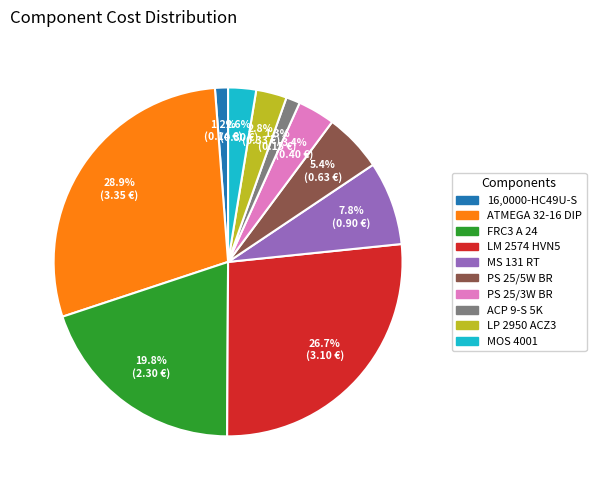

Is the sum of 16,0000-HC49U-S and PS 25/3W BR greater than half?

No